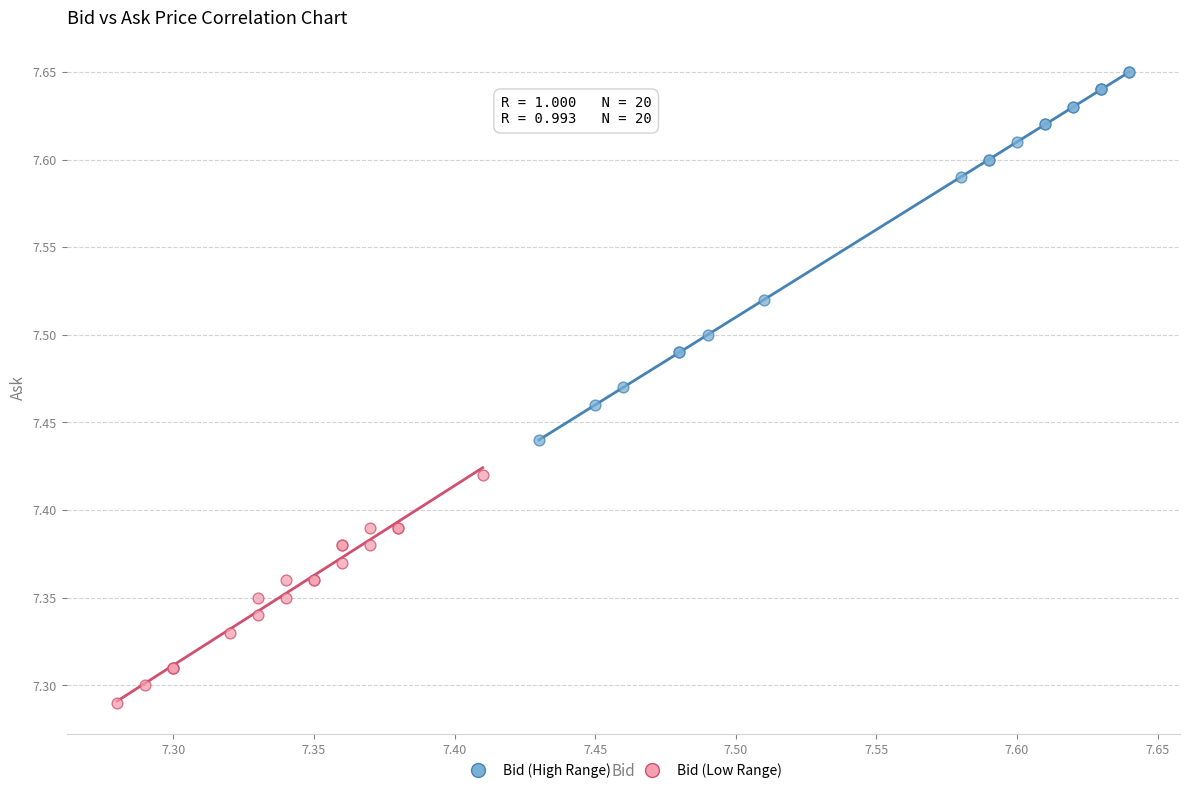

Which series has the widest spread of Y values?

Bid (High Range)